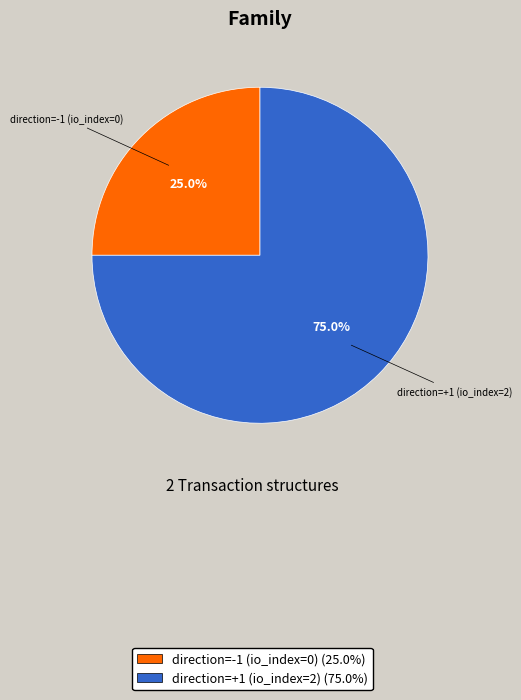

What percentage do direction=+1 (io_index=2) (75.0%) and direction=-1 (io_index=0) (25.0%) together represent?

100.0%